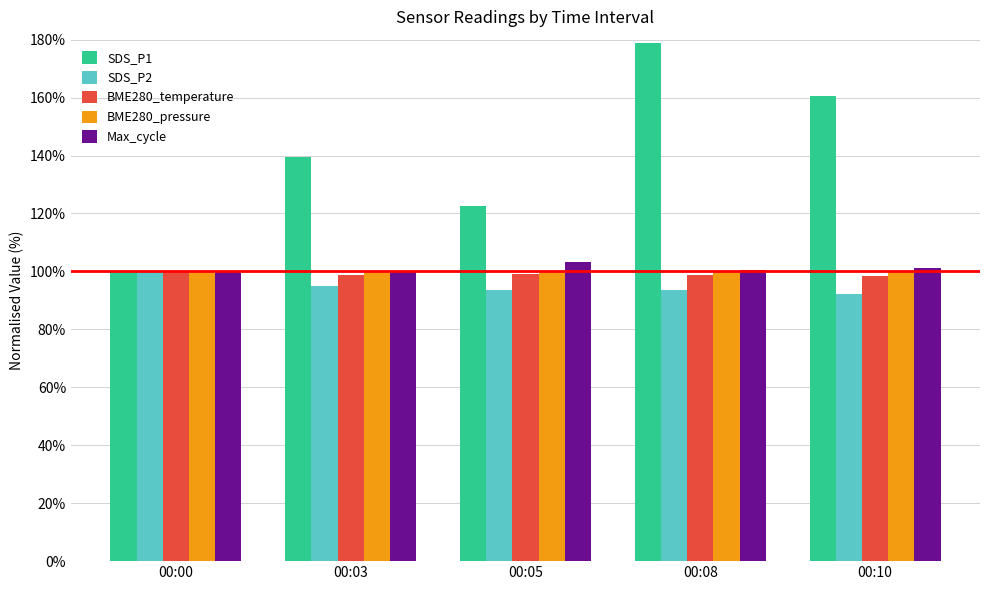

Is it true that SDS_P1 equals 100.0 at 00:00?

True